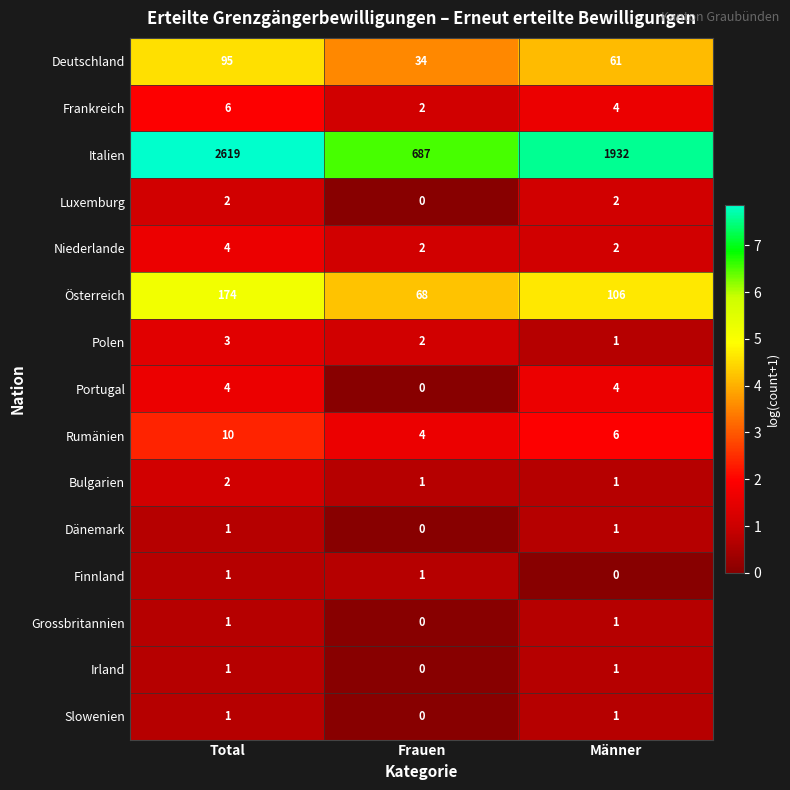

True or false: Slowenien has a value of 1 at Männer.

True